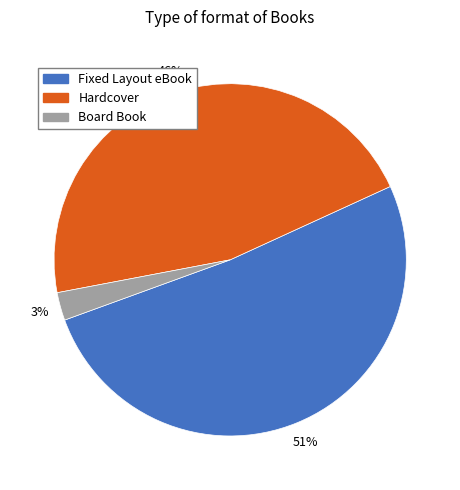

To the nearest percent, what is the combined percentage of Hardcover and Board Book?

49%